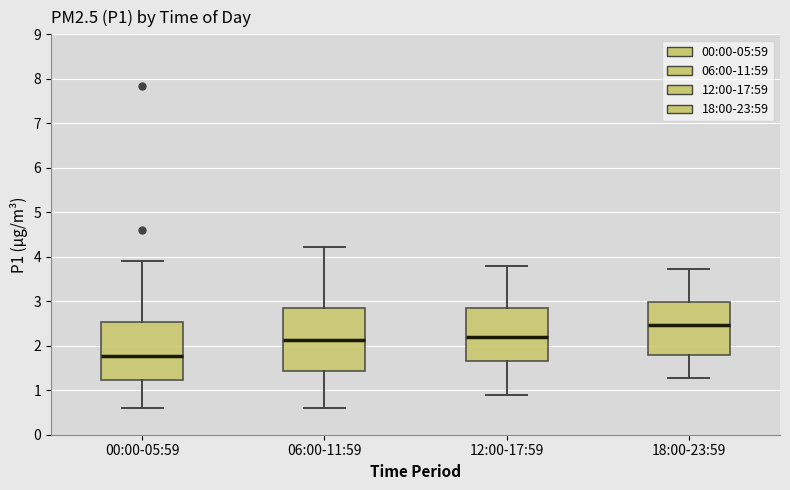

Which box's median line is the highest?

18:00-23:59